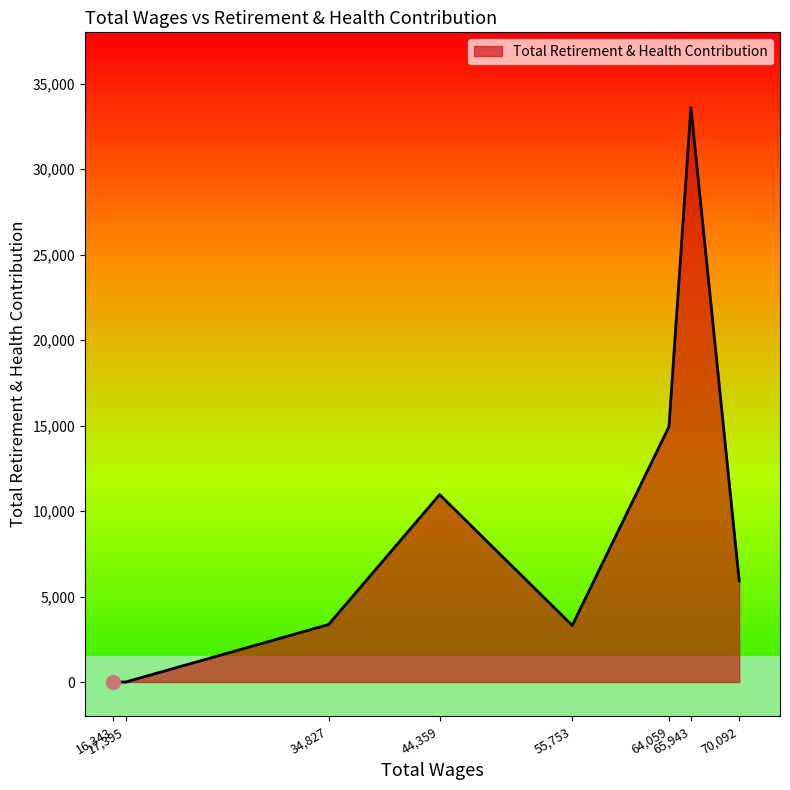

What is the difference between the maximum and minimum values?

33603